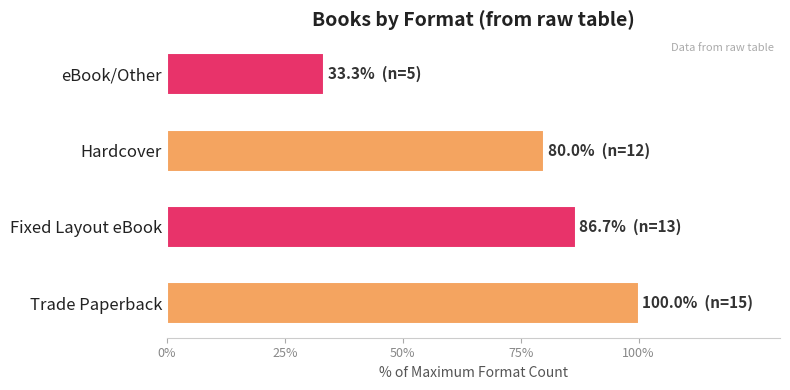

Rank the categories by value from highest to lowest.

Trade Paperback, Fixed Layout eBook, Hardcover, eBook/Other